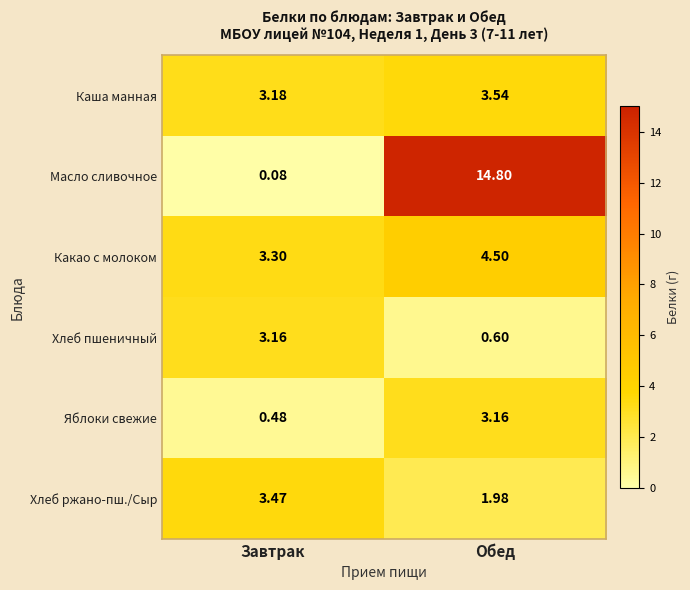

Which series has the largest range (max minus min)?

Масло сливочное